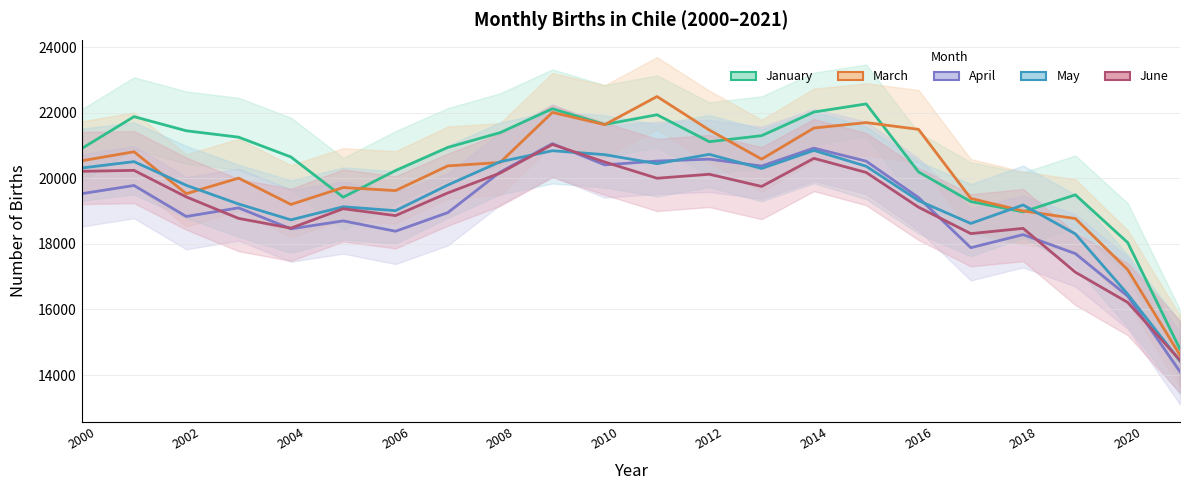

True or false: March has a value of 14911 at 2012.

False